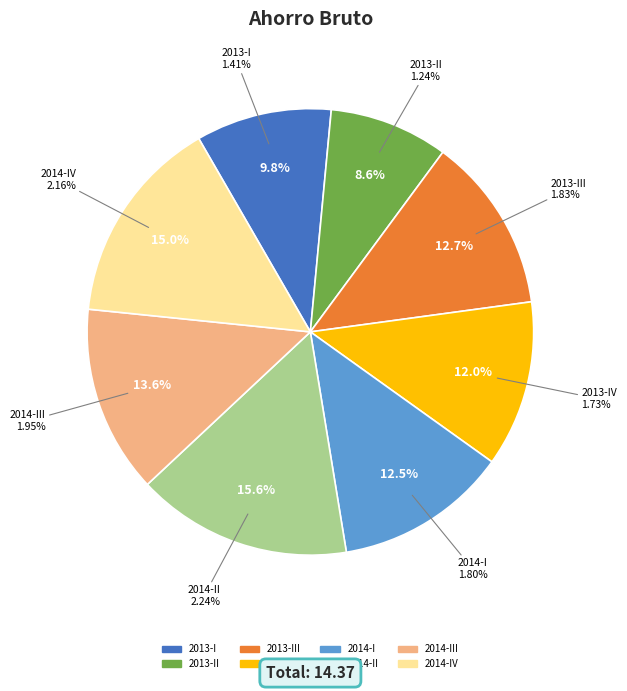

What is the change in value from 2013-I to 2014-I?

+0.4